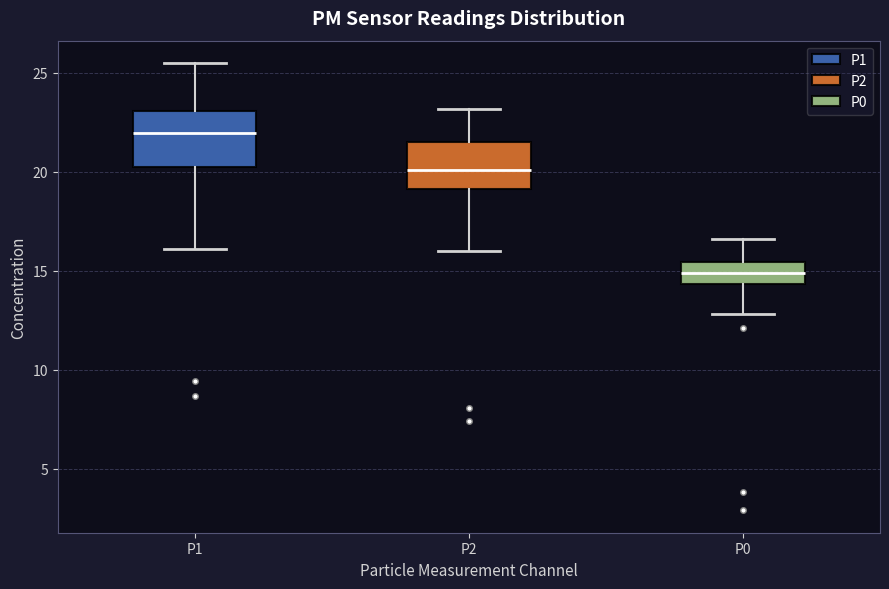

Reading left to right, read every box against the y-axis: the position of its median line, the range the box covers, and the ends of its whiskers. The values are not printed on the chart, so give them approximately, as read against the axis.

P1: median 22.0, box 20.0 to 23.0, whiskers 16.0 to 25.5
P2: median 20.0, box 19.0 to 21.5, whiskers 16.0 to 23.0
P0: median 15.0, box 14.5 to 15.5, whiskers 13.0 to 16.5